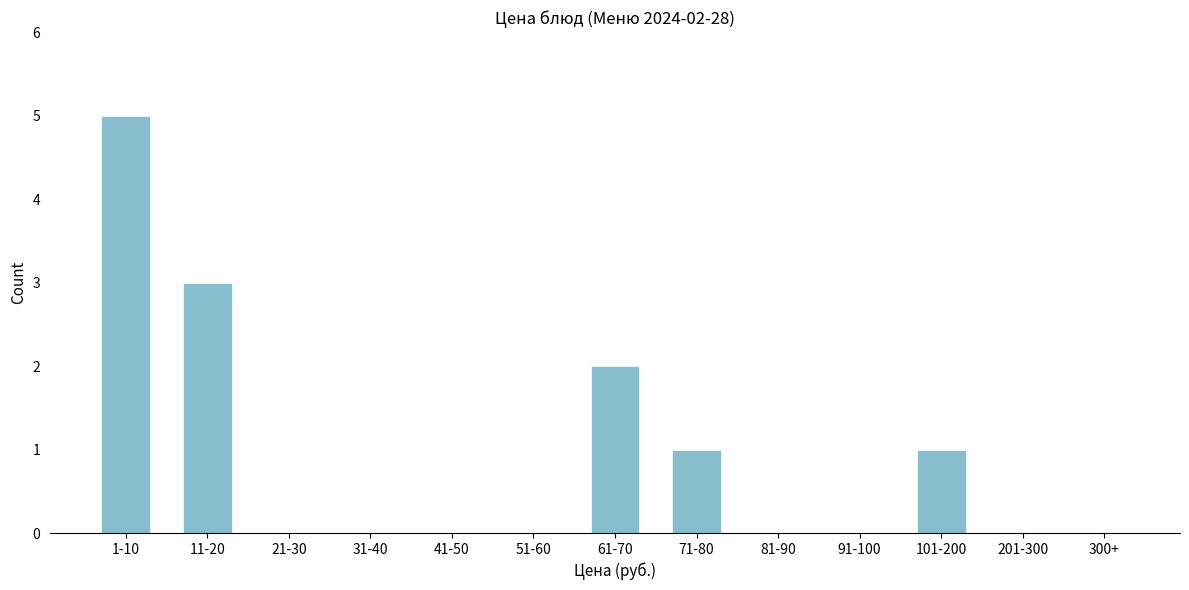

Reading left to right, what are all the values shown in this chart?

1-10=5	11-20=3	21-30=0	31-40=0	41-50=0	51-60=0	61-70=2	71-80=1	81-90=0	91-100=0	101-200=1	201-300=0	300+=0